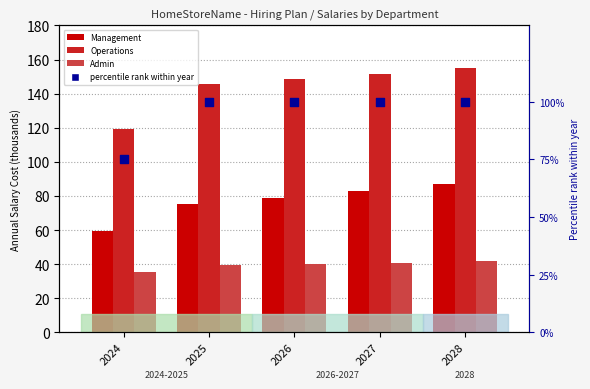

What are all the series names shown in the legend?

Management, Operations, Admin, percentile rank within year